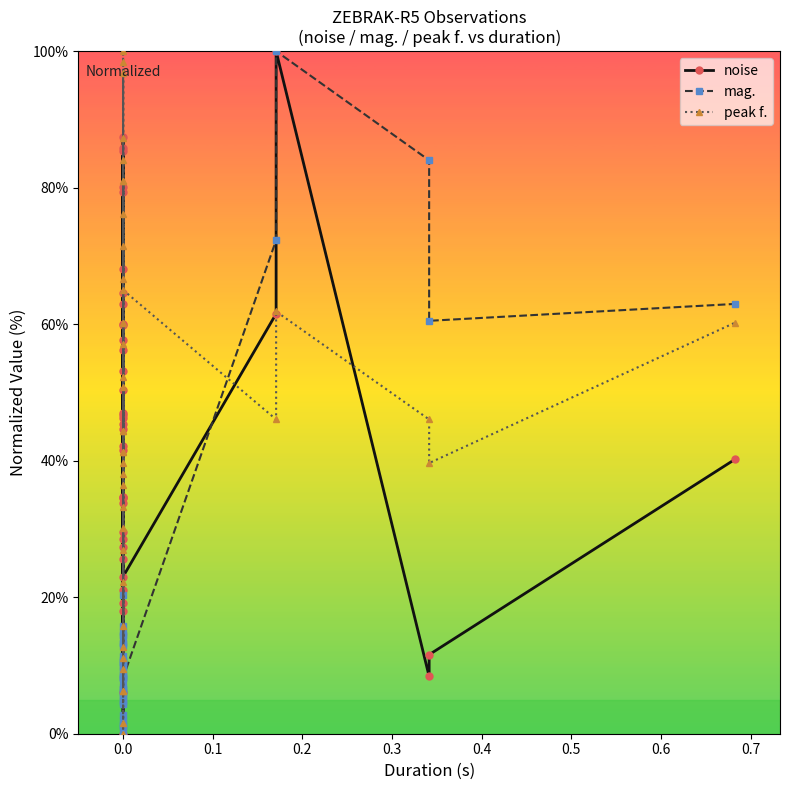

What is the value of the mag. point at the 6th from the left?

1.0